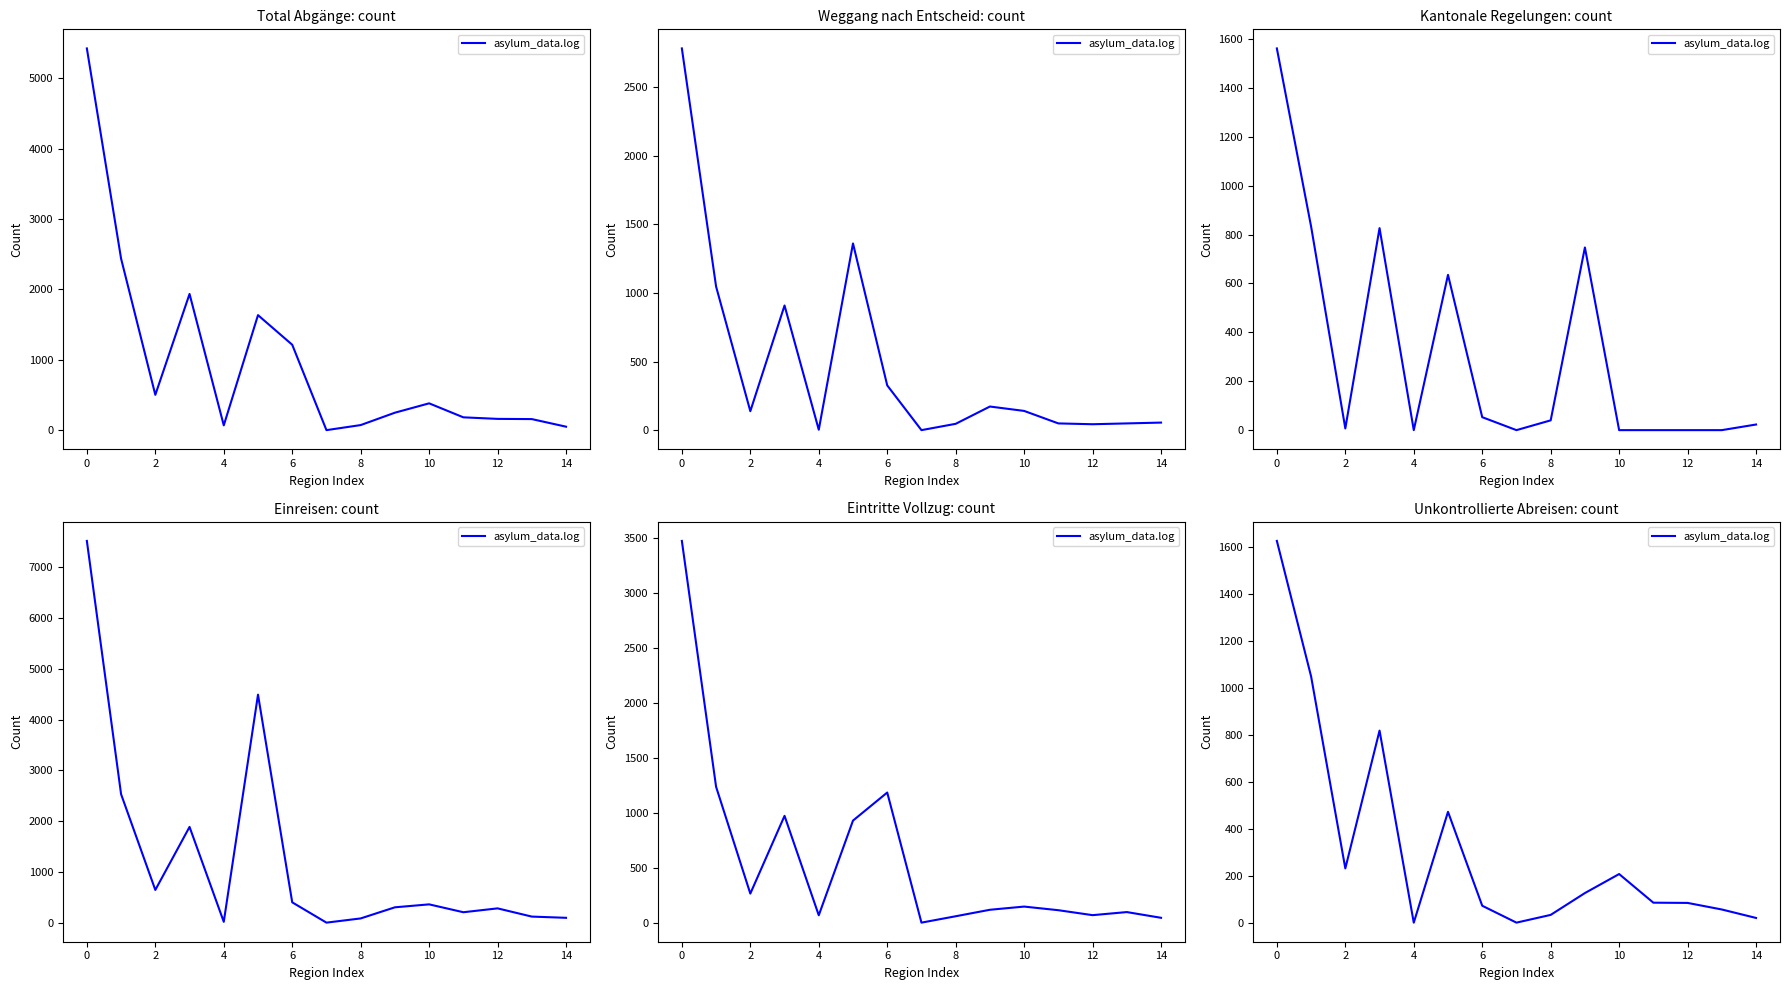

At which category does the data reach its first local valley?

2